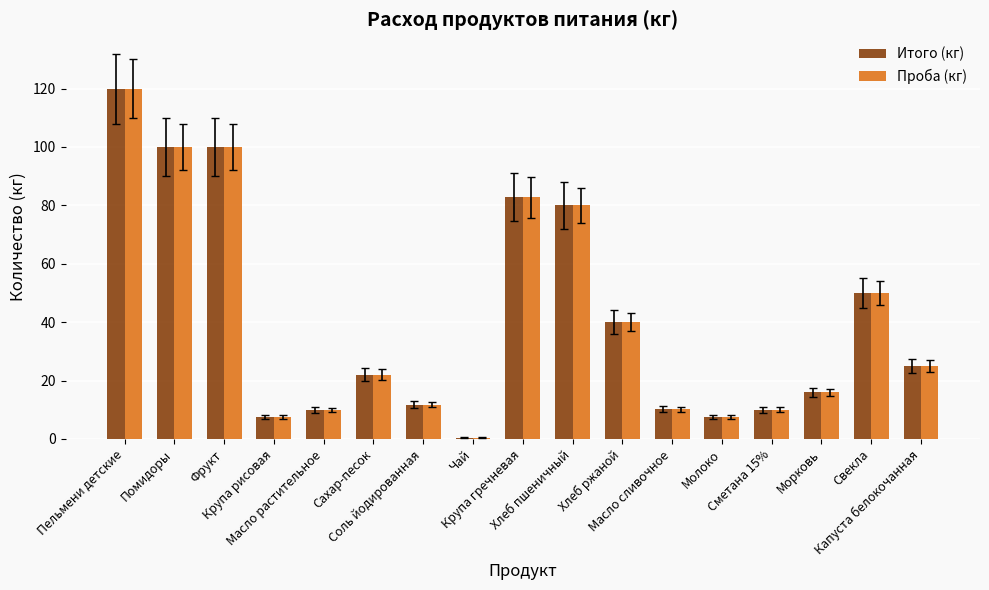

How many values in the Проба (кг) series are below 22?

8